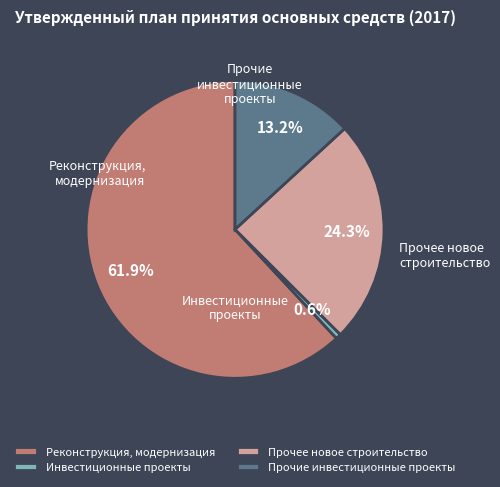

Is it true that Прочее новое строительство is 24% of the pie?

True